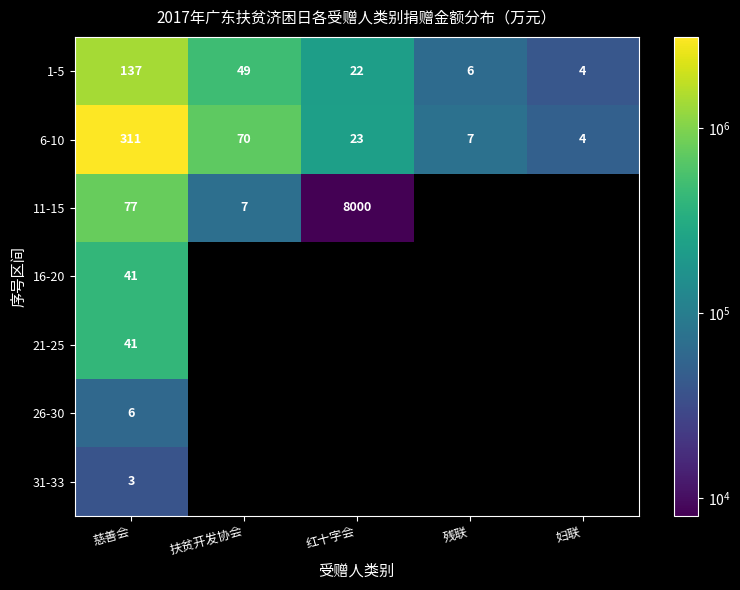

List the labels in order of 6-10 value, smallest first.

妇联, 残联, 红十字会, 扶贫开发协会, 慈善会